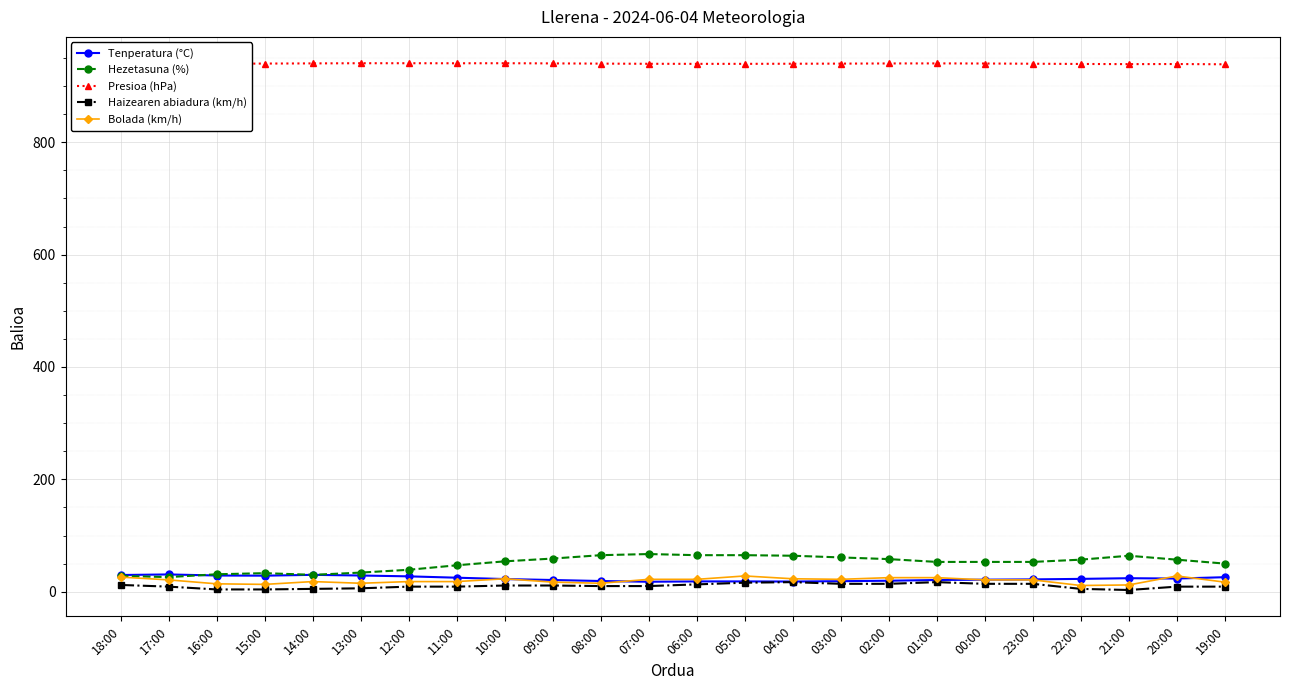

Which series has the largest range (max minus min)?

Hezetasuna (%)